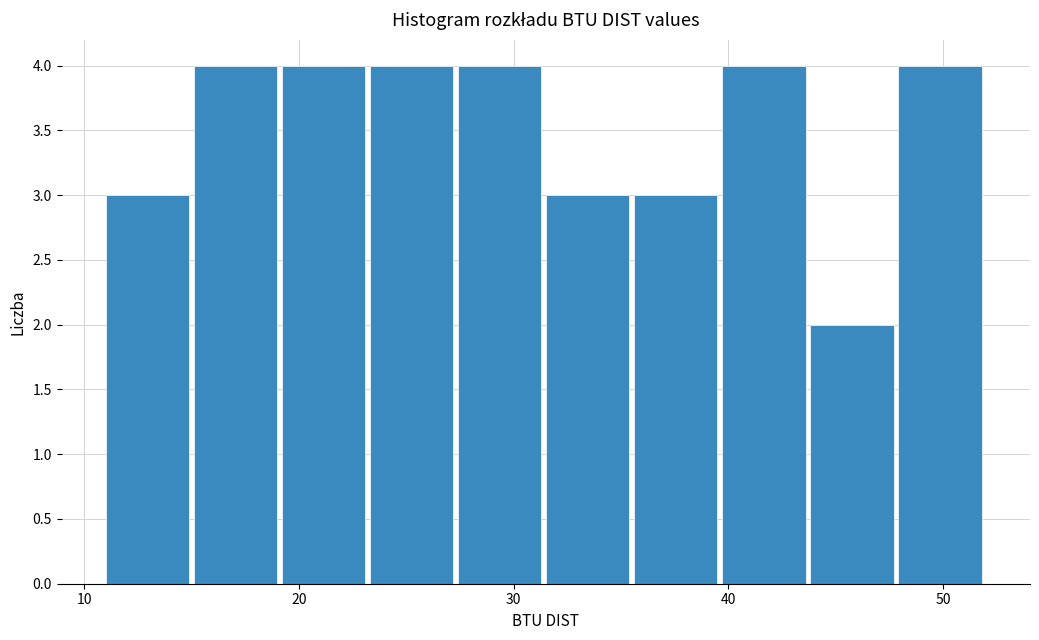

Reading left to right, list every bar in this chart as the range it spans on the x-axis followed by its height. Neither the bar edges nor the heights are printed on the chart, so give them approximately, as read against the axes.

11.0 to 15.1: 3
15.1 to 19.2: 4
19.2 to 23.3: 4
23.3 to 27.4: 4
27.4 to 31.5: 4
31.5 to 35.6: 3
35.6 to 39.7: 3
39.7 to 43.8: 4
43.8 to 47.9: 2
47.9 to 52.0: 4